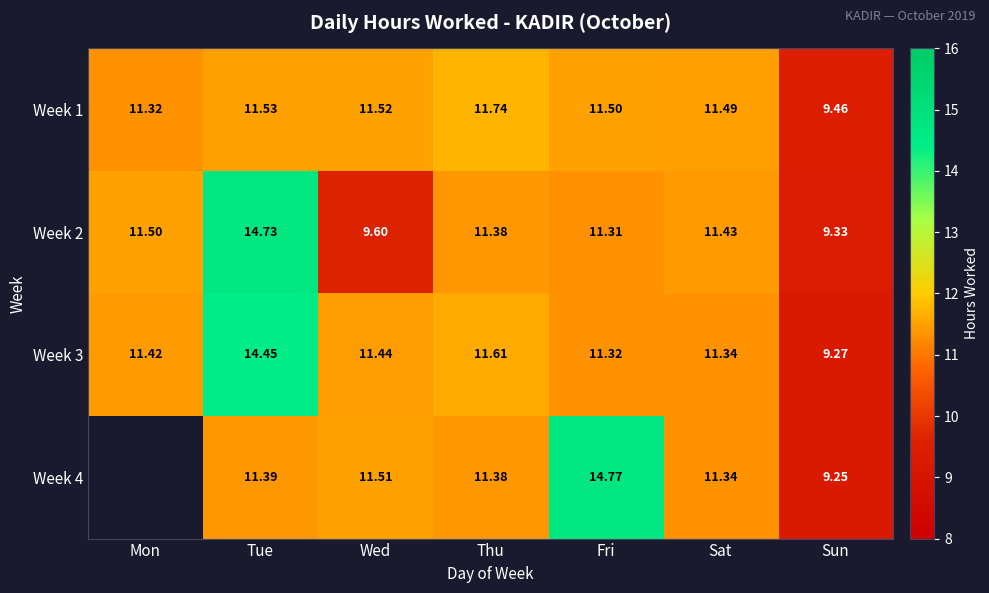

Rank the series at Tue from lowest to highest value.

Week 4, Week 1, Week 3, Week 2